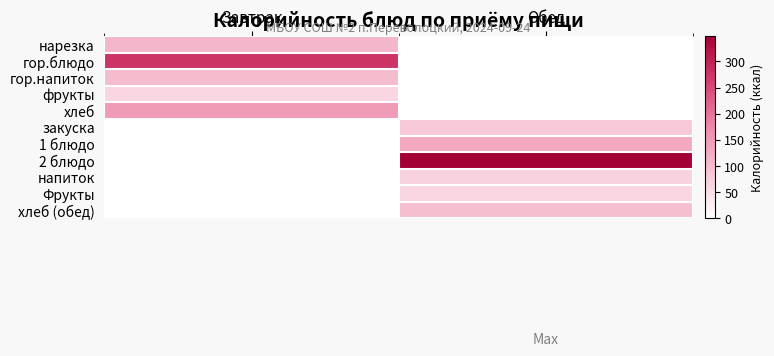

At which category is the sum across all series the highest?

Обед